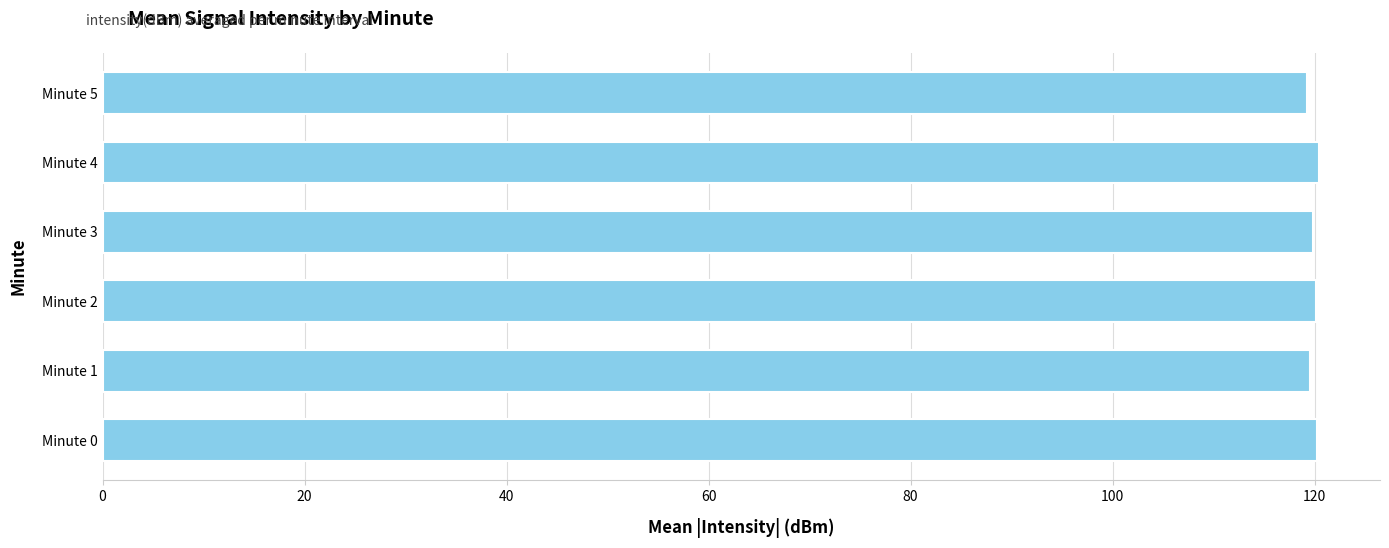

True or false: the data shows 30.9 at Minute 5.

False